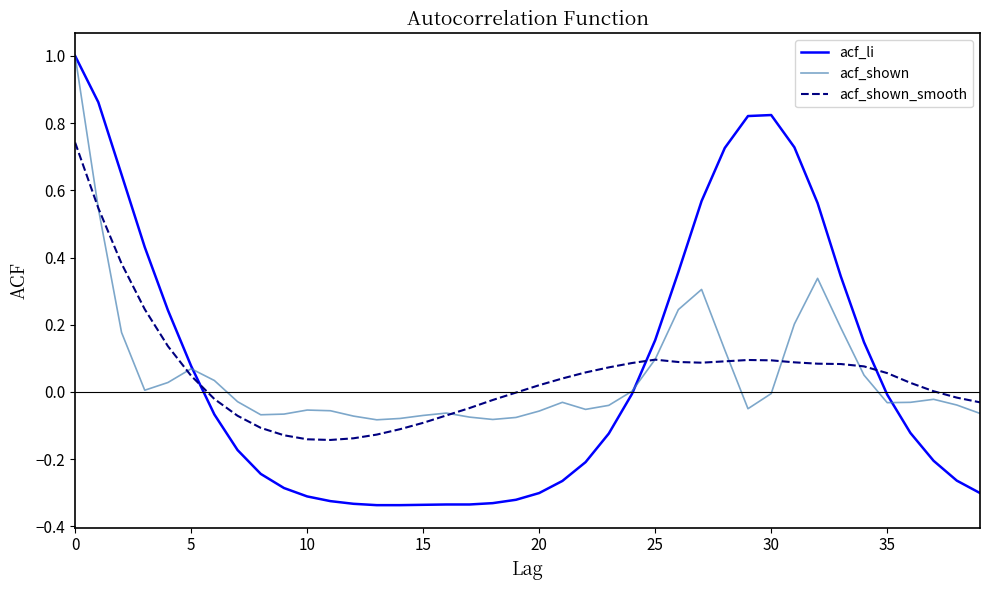

What is the greatest value displayed?

1.0